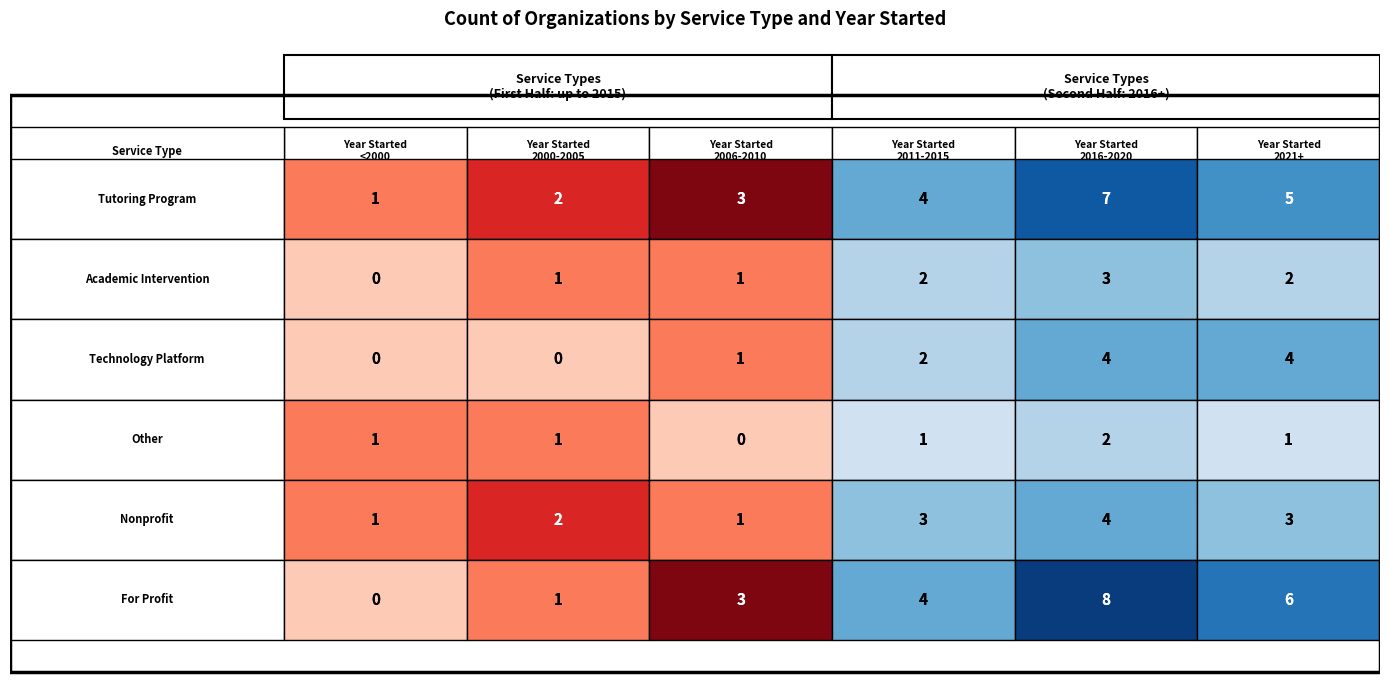

The value of Technology Platform at 1 is 3. True or false?

False